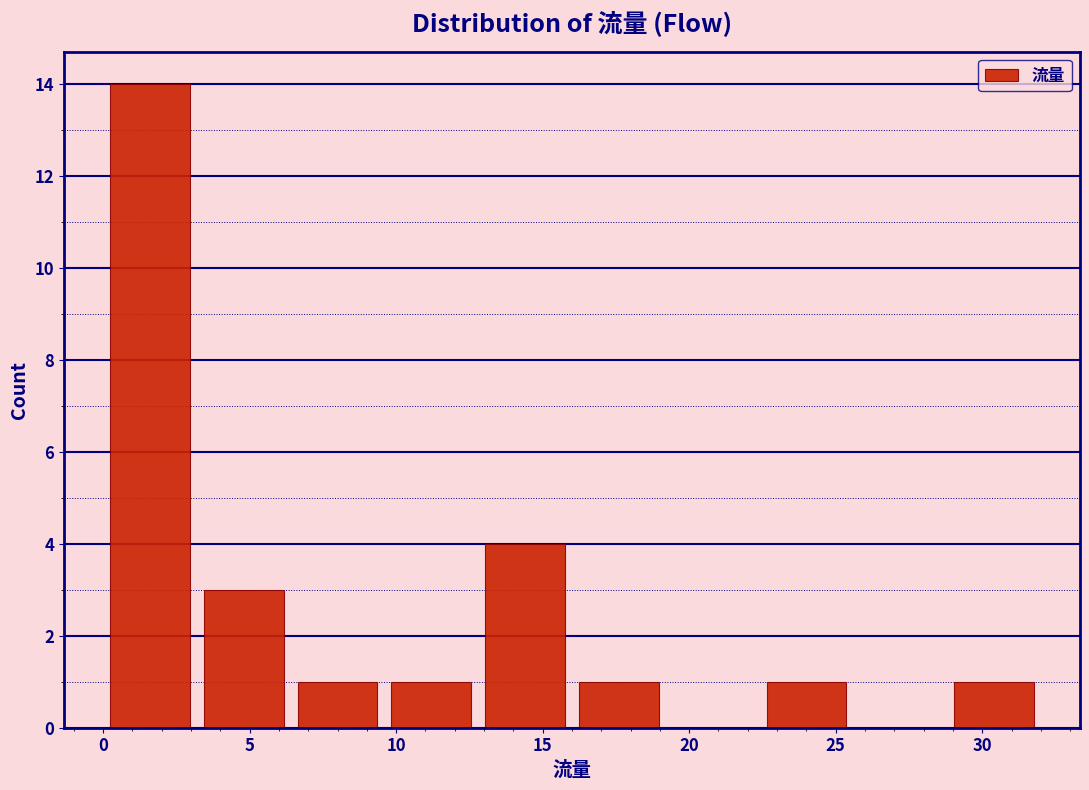

Reading left to right, transcribe this chart: for each bar, give the range it covers on the x-axis and its height. Neither the bar edges nor the heights are printed on the chart, so give them approximately, as read against the axes.

0.0 to 3.2: 14
3.2 to 6.4: 3
6.4 to 9.6: 1
9.6 to 12.8: 1
12.8 to 16.0: 4
16.0 to 19.2: 1
19.2 to 22.4: 0
22.4 to 25.6: 1
25.6 to 28.8: 0
28.8 to 32.0: 1